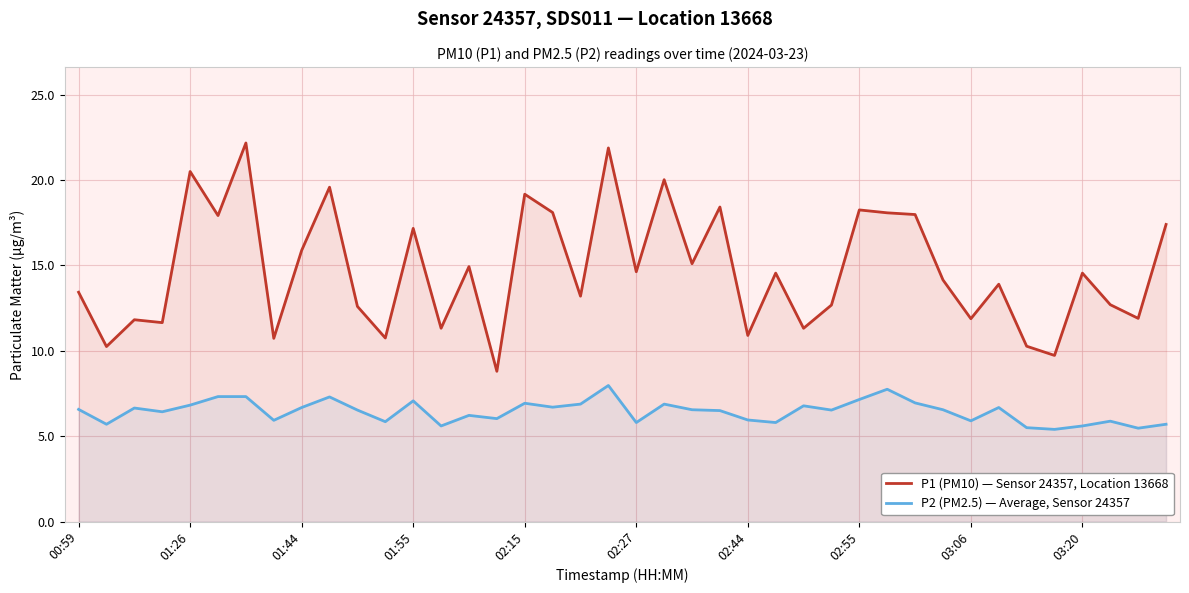

What is the value of the P1 (PM10) — Sensor 24357, Location 13668 point at the 37th from the left?

14.6